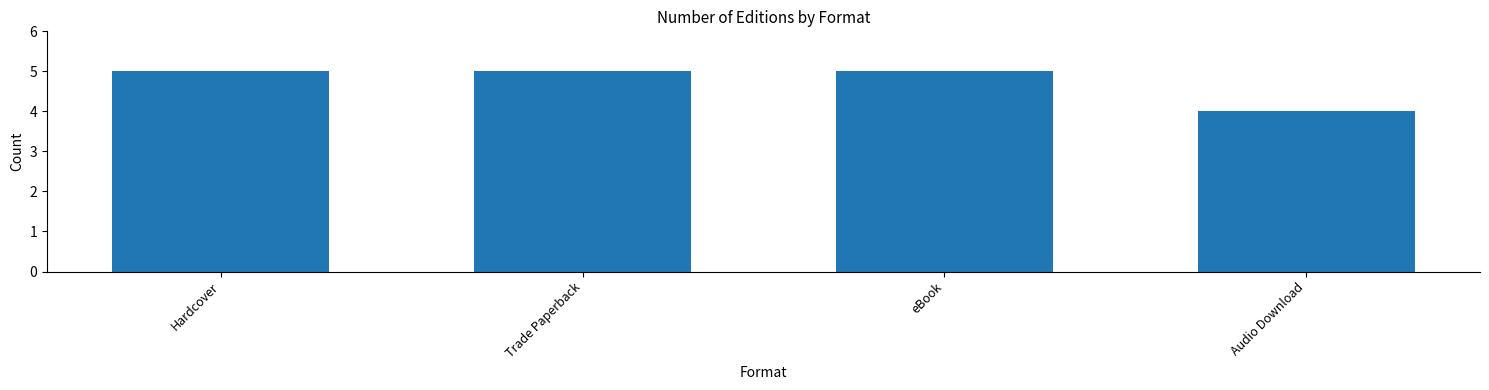

The value at Audio Download is 4. True or false?

True